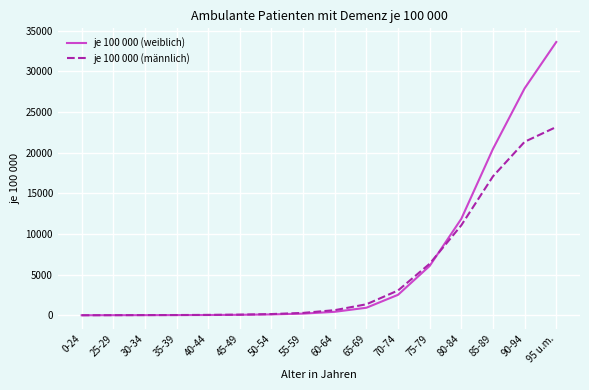

Which series ends up on top after the final intersection of je 100 000 (männlich) and je 100 000 (weiblich)?

je 100 000 (weiblich)